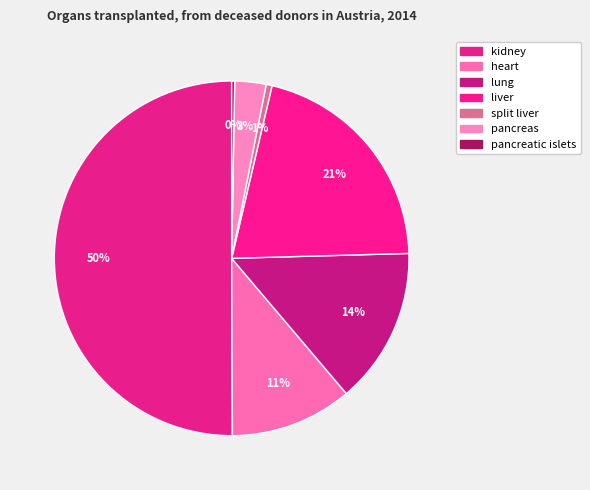

How many segments does this pie chart have?

7